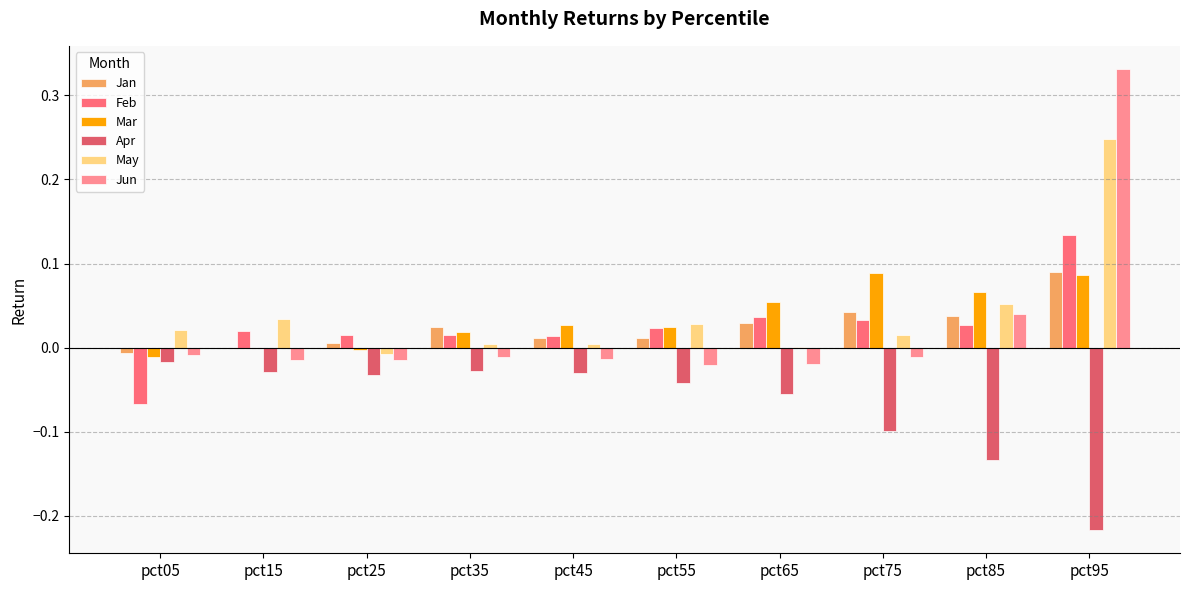

Rank the series by their maximum value, from lowest to highest.

Apr, Mar, Jan, Feb, May, Jun